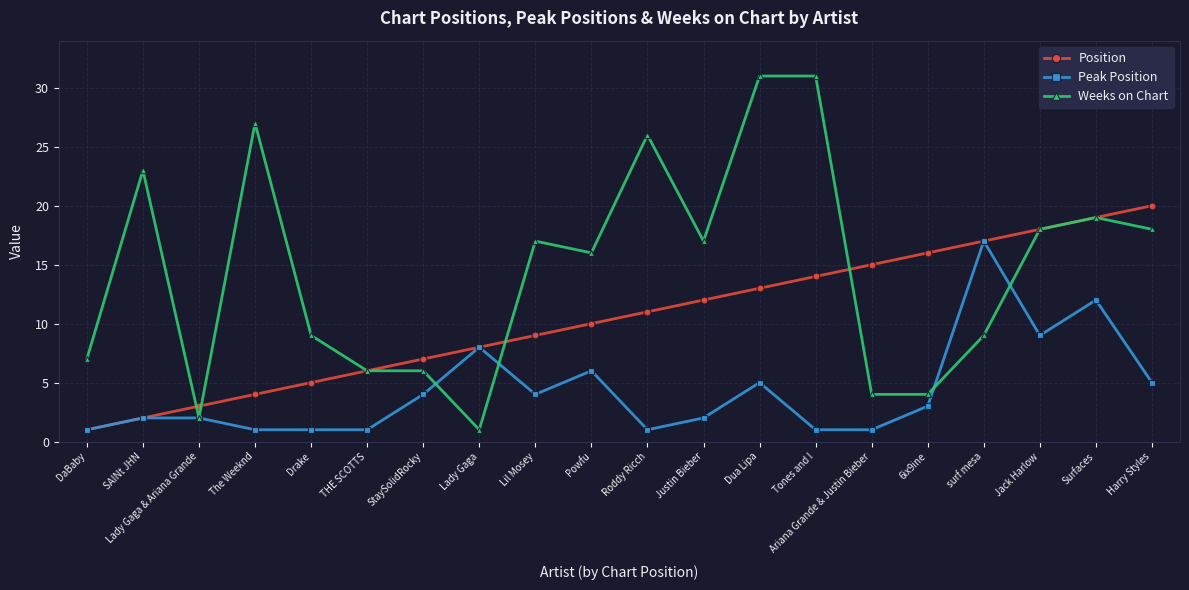

True or false: Position has more than 0 interior local peaks.

False